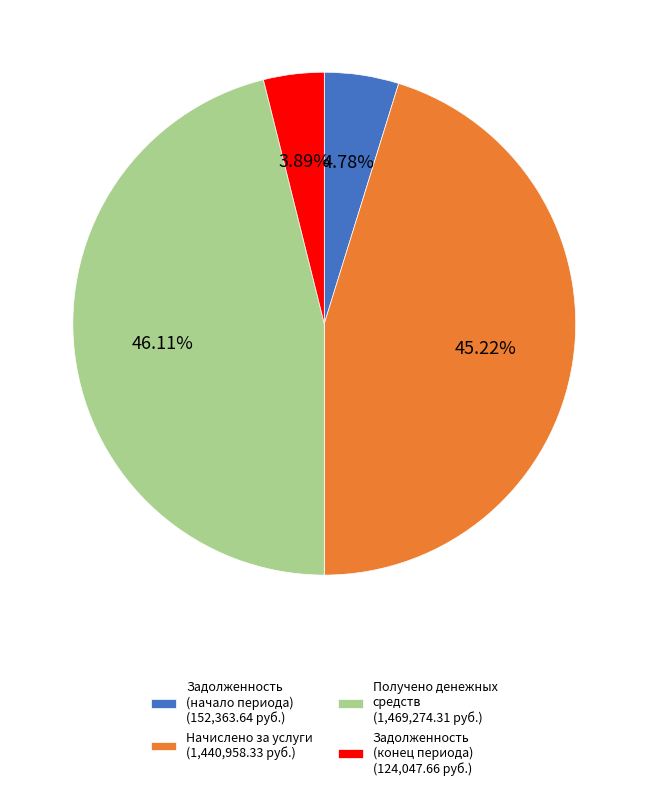

Combined, do Получено денежных средств (1,469,274.31 руб.) and Задолженность (начало периода) (152,363.64 руб.) account for over 50%?

Yes